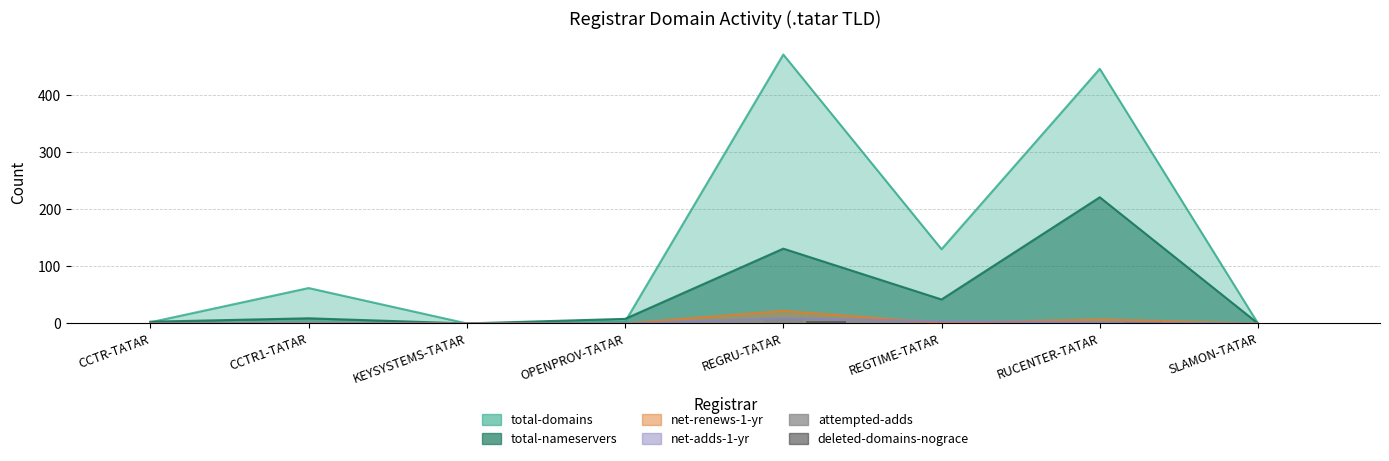

What is the label of the 6th bar from the left?

REGTIME-TATAR